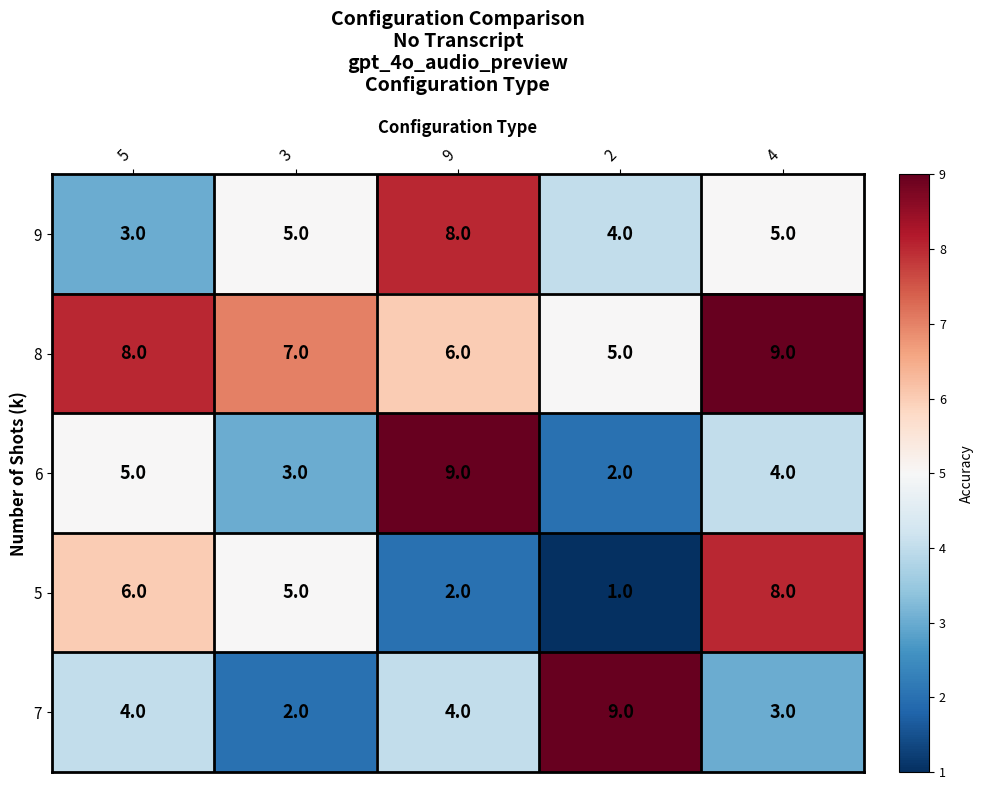

What is the difference between the maximum and minimum values in the 7 series?

7